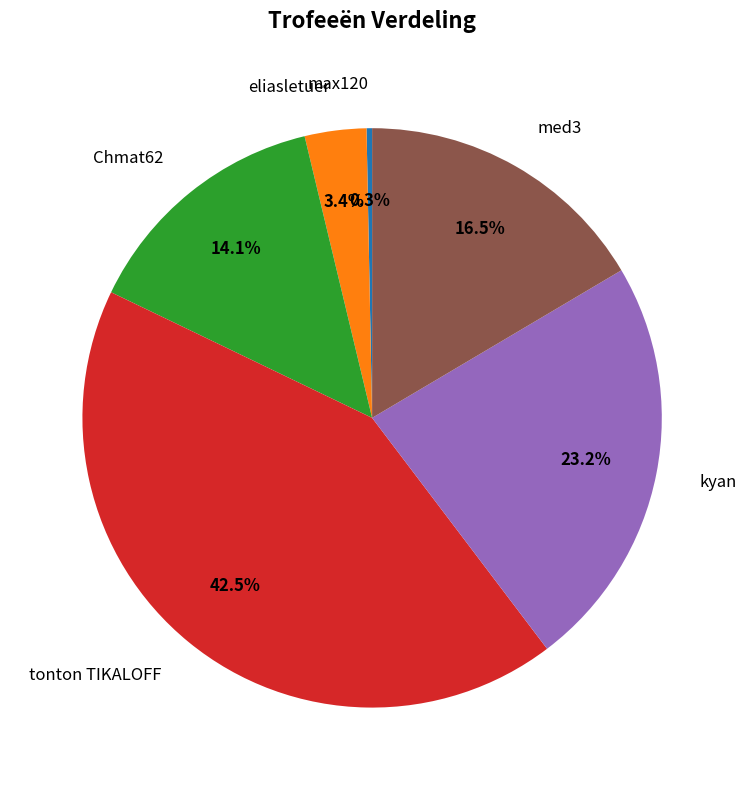

Is it true that Chmat62 is 22% of the pie?

False